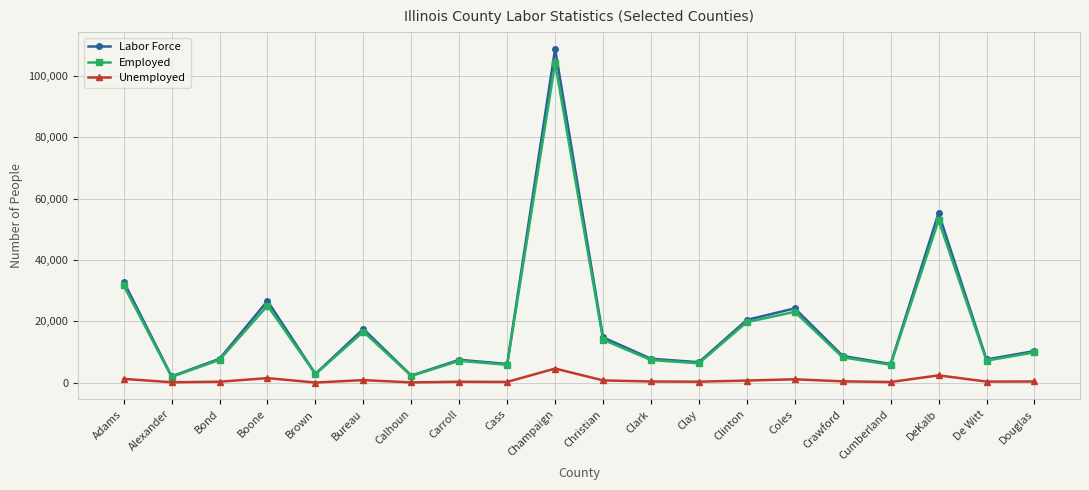

At which category does Labor Force reach its first local peak?

Boone